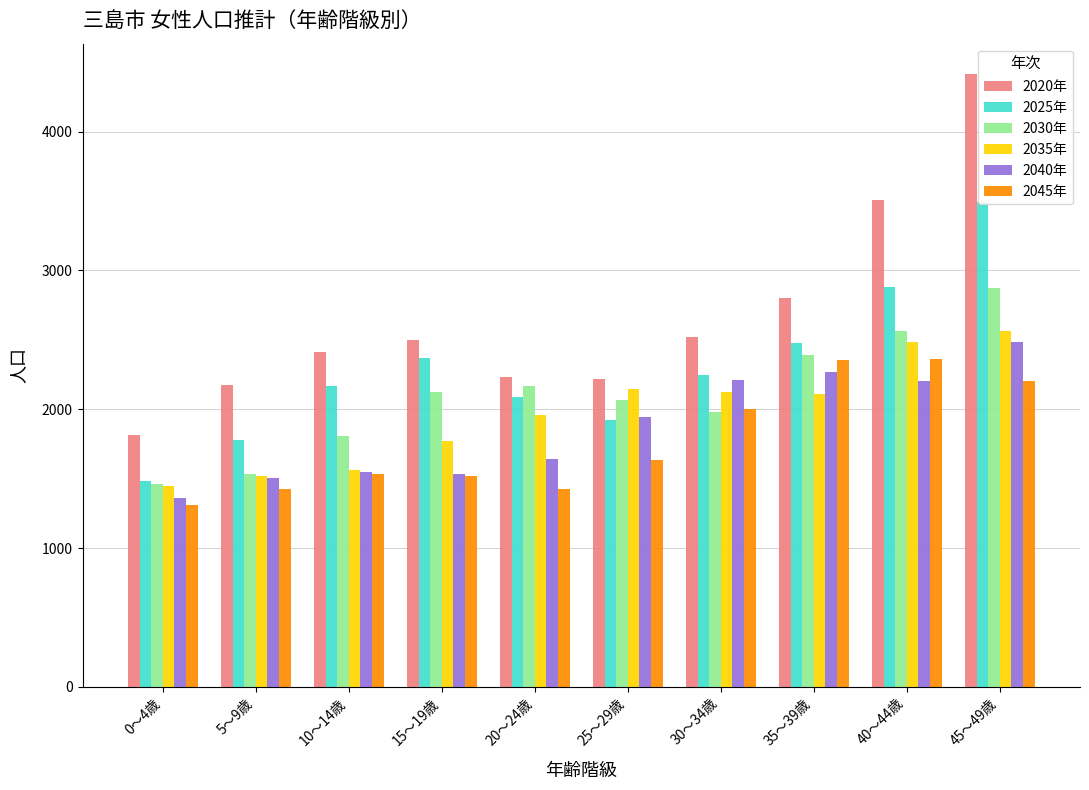

Rank the series at 10～14歳 from highest to lowest value.

2020年, 2025年, 2030年, 2035年, 2040年, 2045年